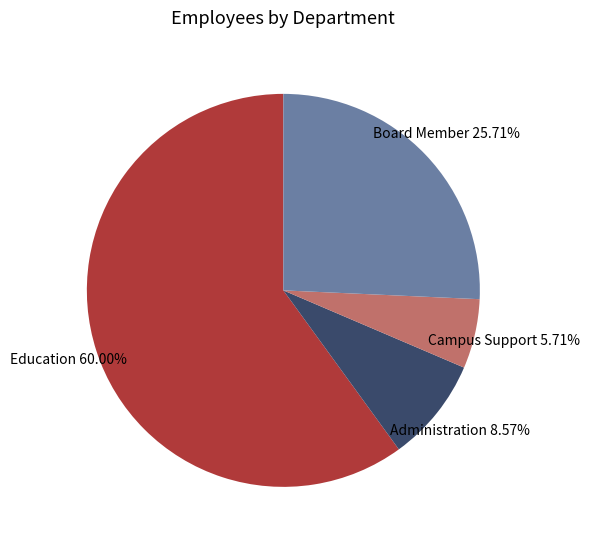

How many segments does this pie chart have?

4